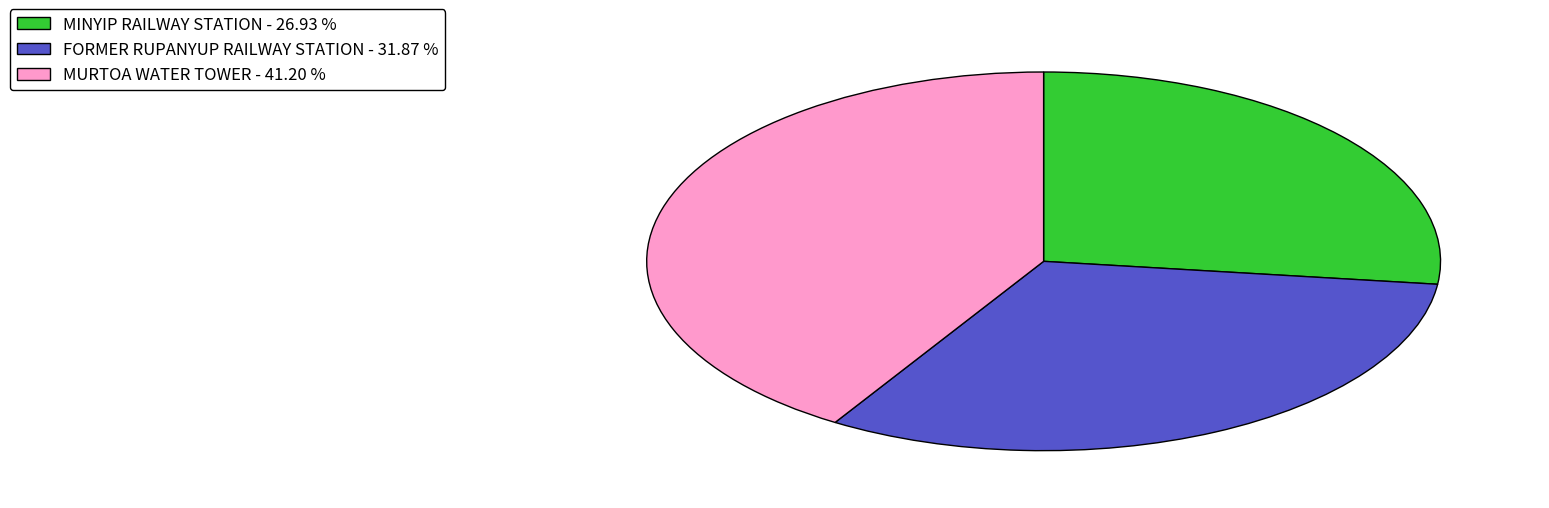

Does MURTOA WATER TOWER represent more than half of the total?

No